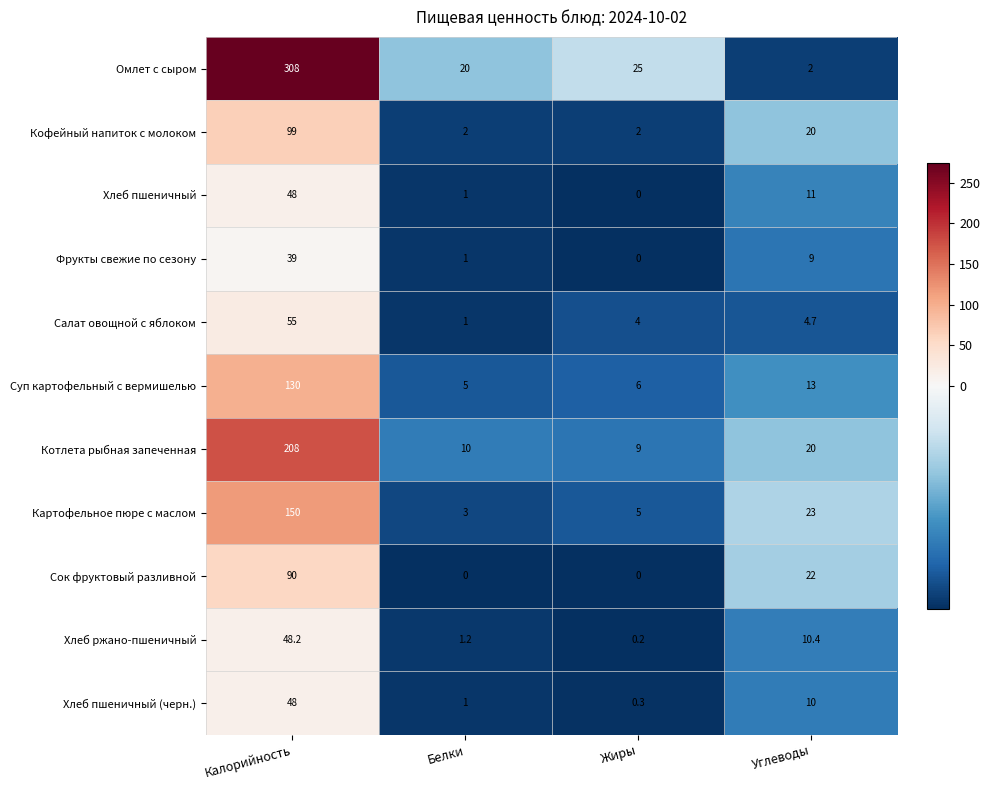

Is the value of Фрукты свежие по сезону at Белки greater than the value of Картофельное пюре с маслом at Углеводы?

No